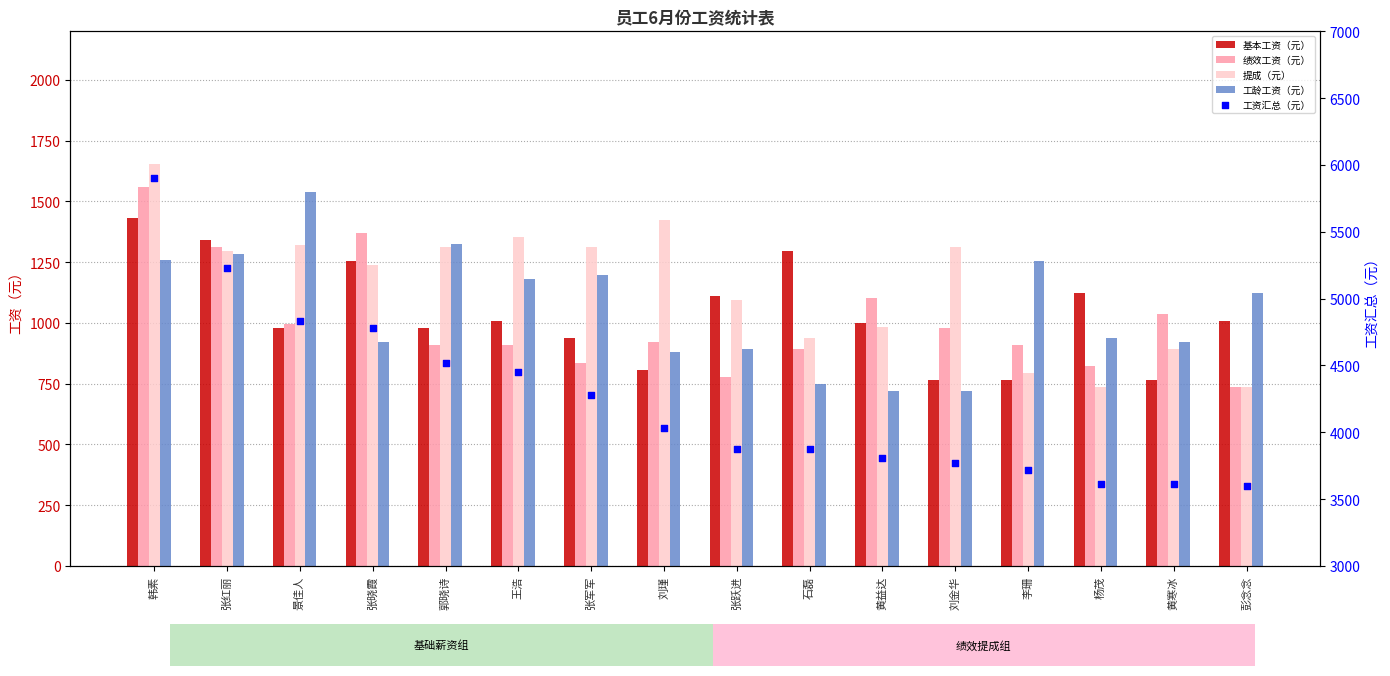

At how many categories does at least one series exceed 5309?

1